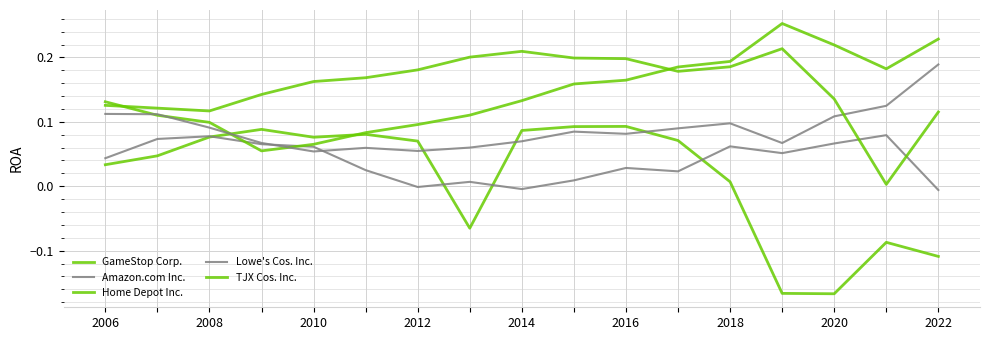

How many times do Lowe's Cos. Inc. and Home Depot Inc. cross each other?

4